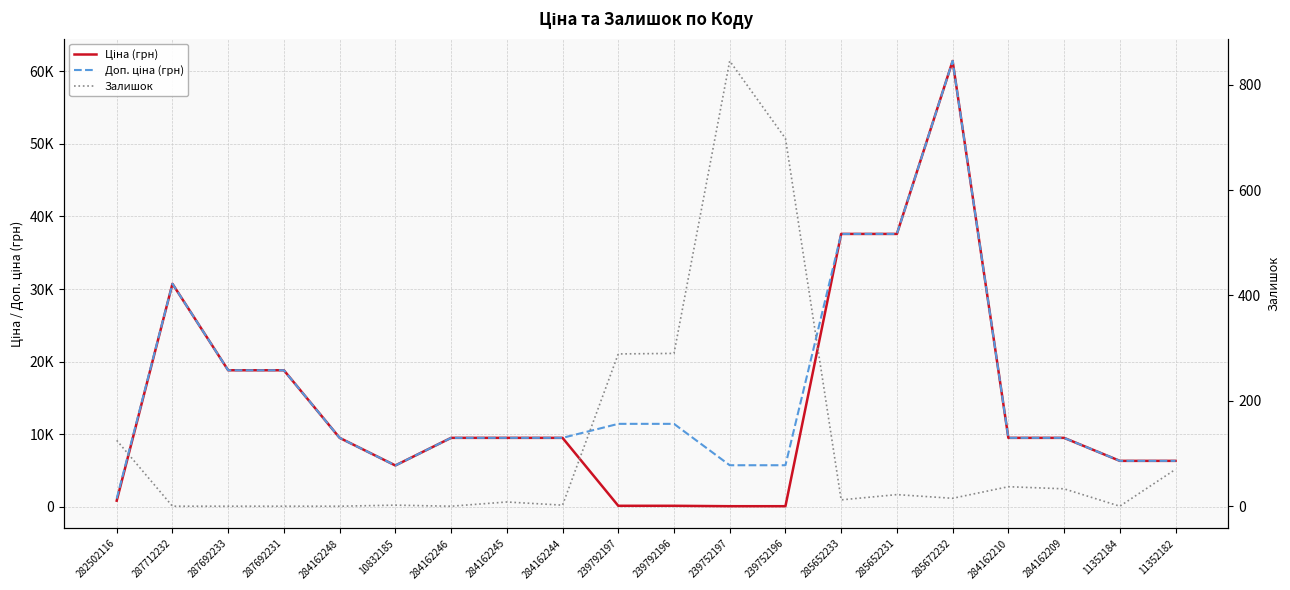

What is the greatest value displayed?

61434.3